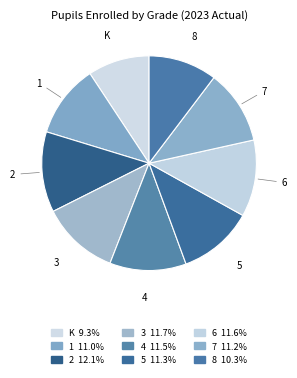

What is the total percentage of 3 and 5?

23.0%